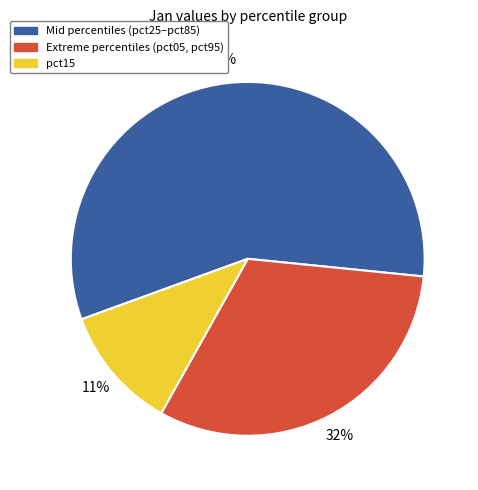

To the nearest percent, what is the difference between the largest and smallest slice percentages?

46%